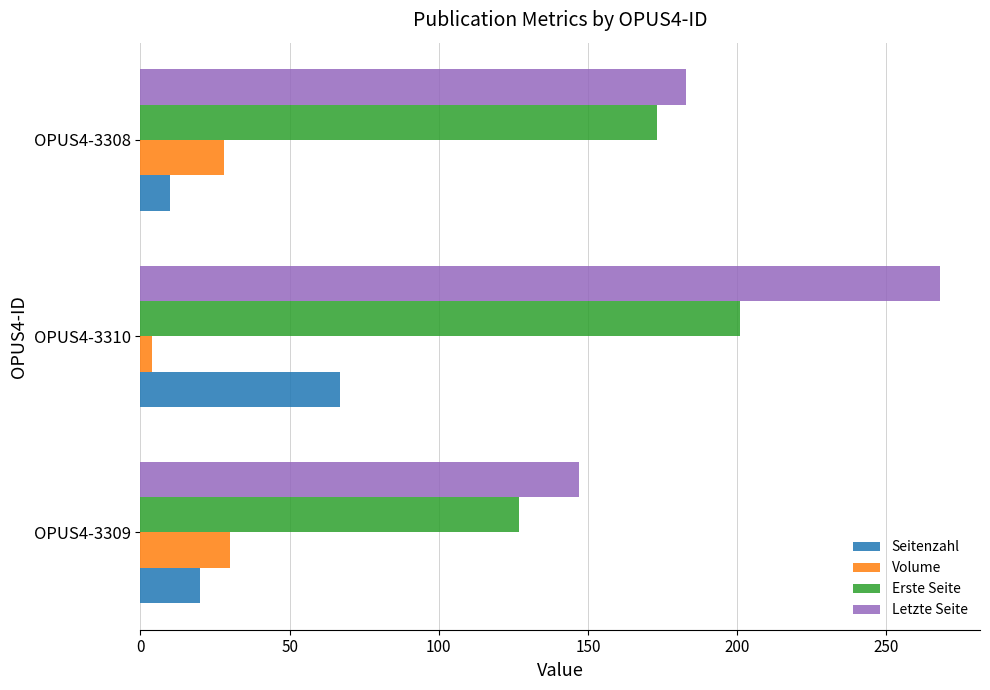

At which label is Seitenzahl closest to 38?

OPUS4-3309